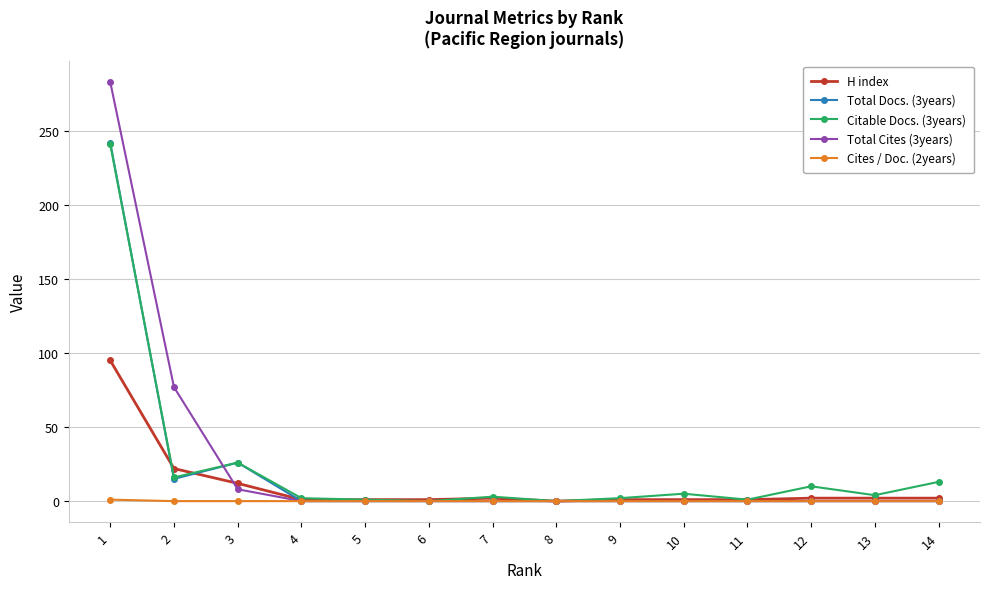

The Total Cites (3years) series shows -110 at 12. True or false?

False